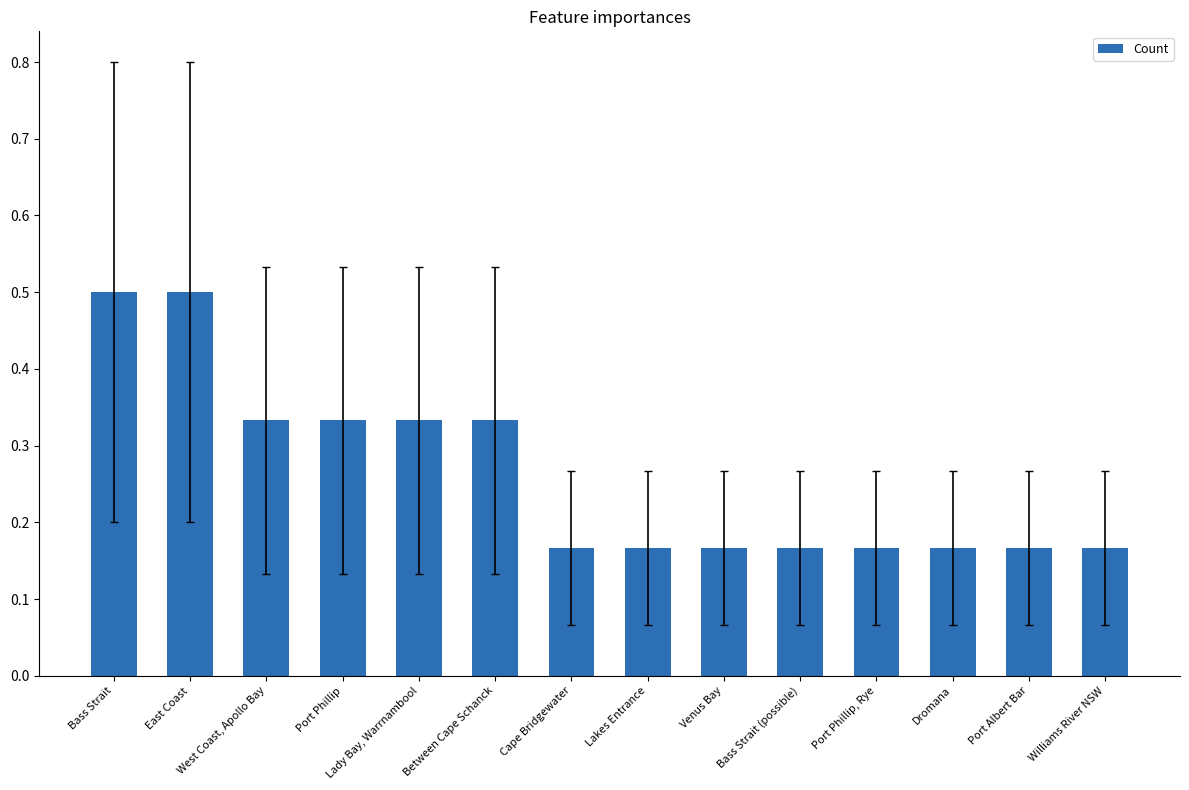

What is the label of the 4th bar from the left?

Port Phillip